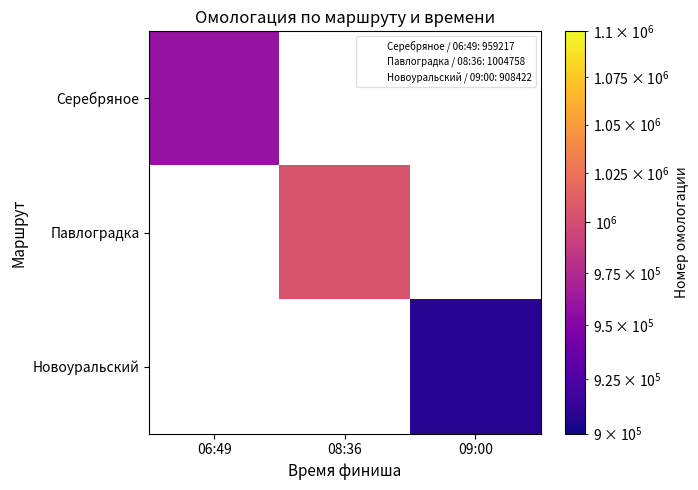

Reading right to left, transcribe all the data shown in this chart.

Серебряное: 09:00=0	08:36=0	06:49=959217
Павлоградка: 09:00=0	08:36=1004758	06:49=0
Новоуральский: 09:00=908422	08:36=0	06:49=0